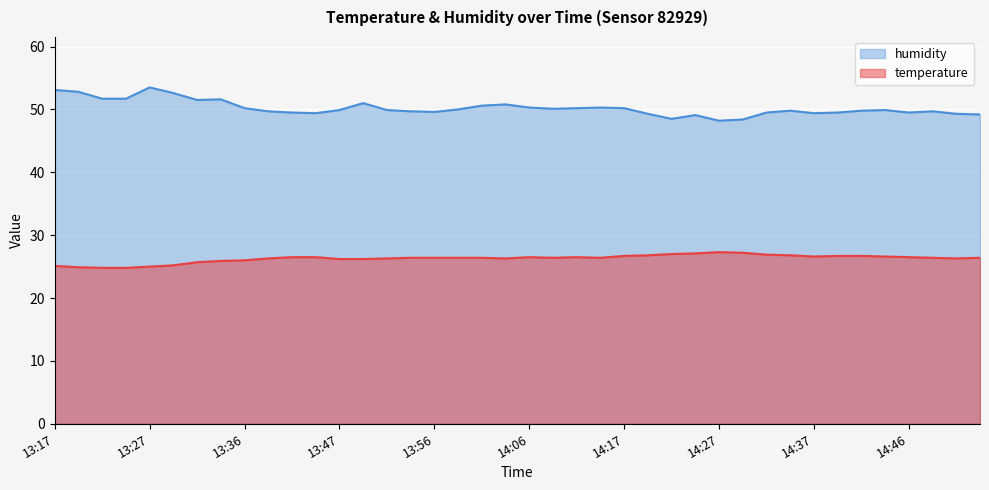

Is it true that humidity equals 18.7 at 14:51?

False